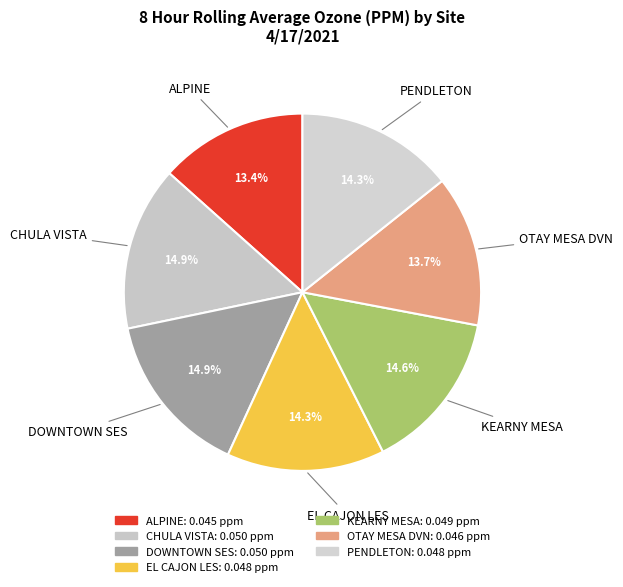

Count the number of slices in the pie.

7